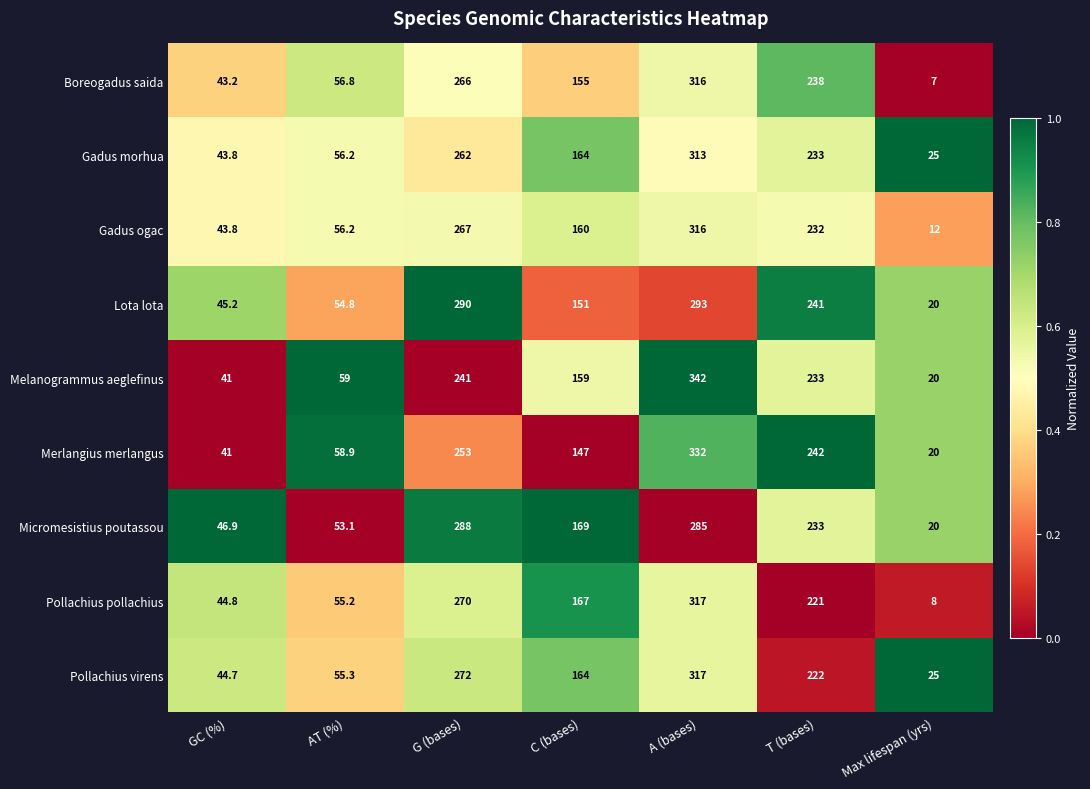

The value of Gadus morhua at C (bases) is 164.0. True or false?

True